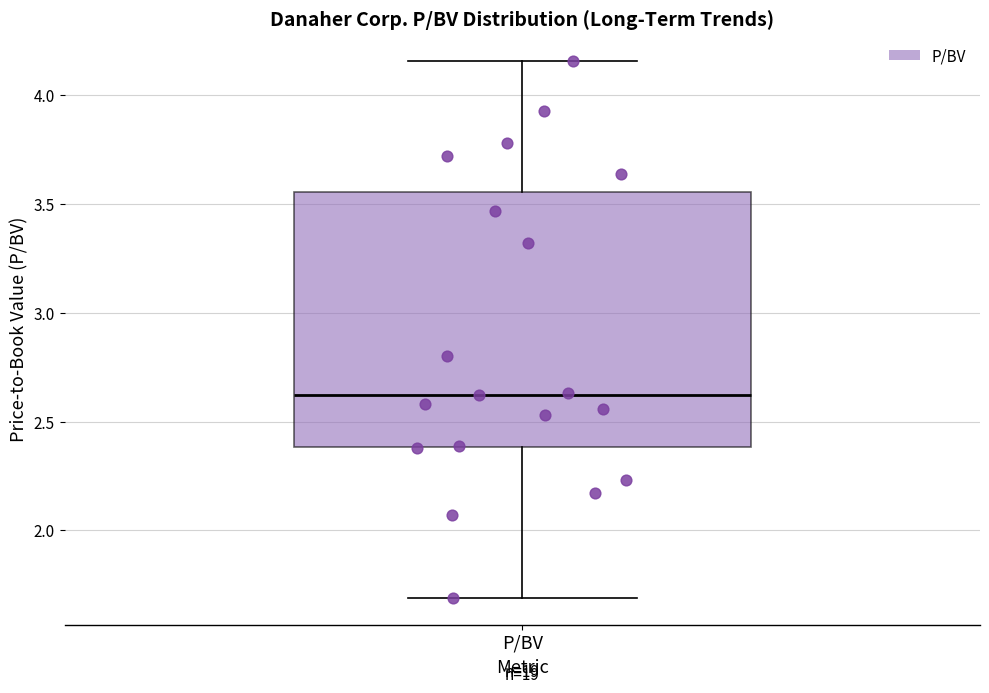

Read this box plot against the y-axis: the position of the median line, the range covered by the box, and the ends of both whiskers. The values are not printed on the chart, so give them approximately, as read against the axis.

median 2.60, box 2.40 to 3.55, whiskers 1.70 to 4.15